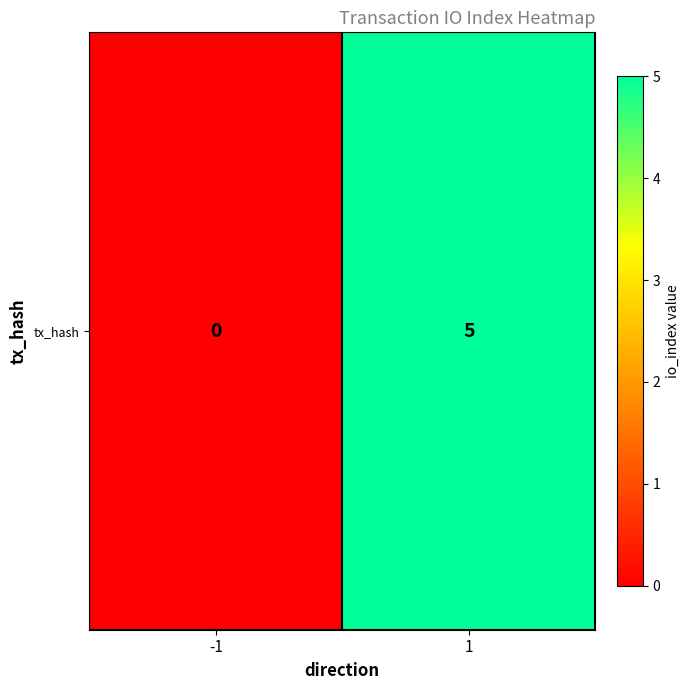

Reading left to right, transcribe all the data shown in this chart.

-1=0	1=5